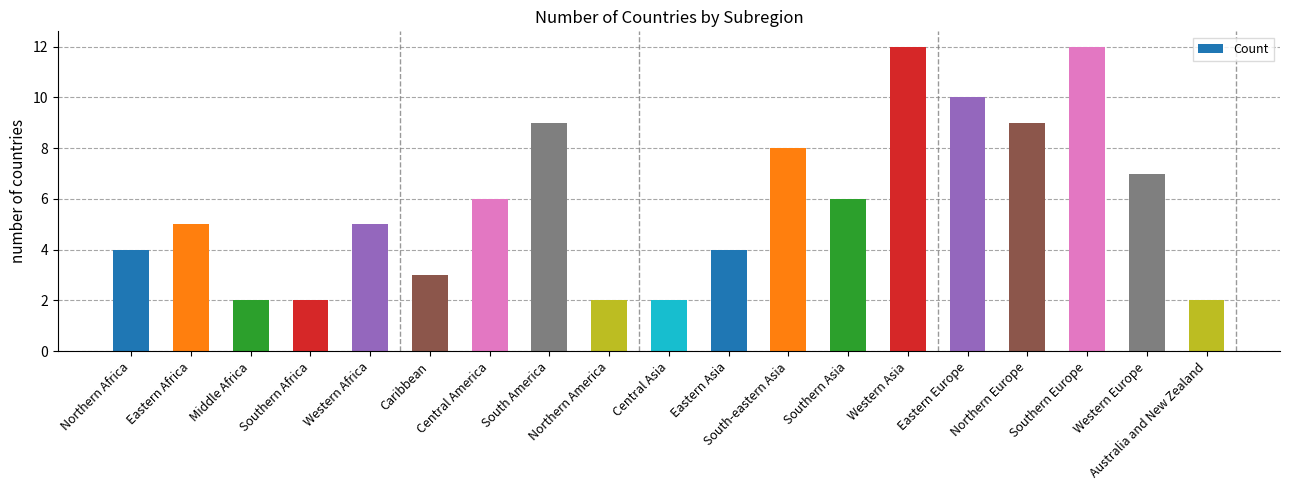

What is the minimum value shown in the chart?

2